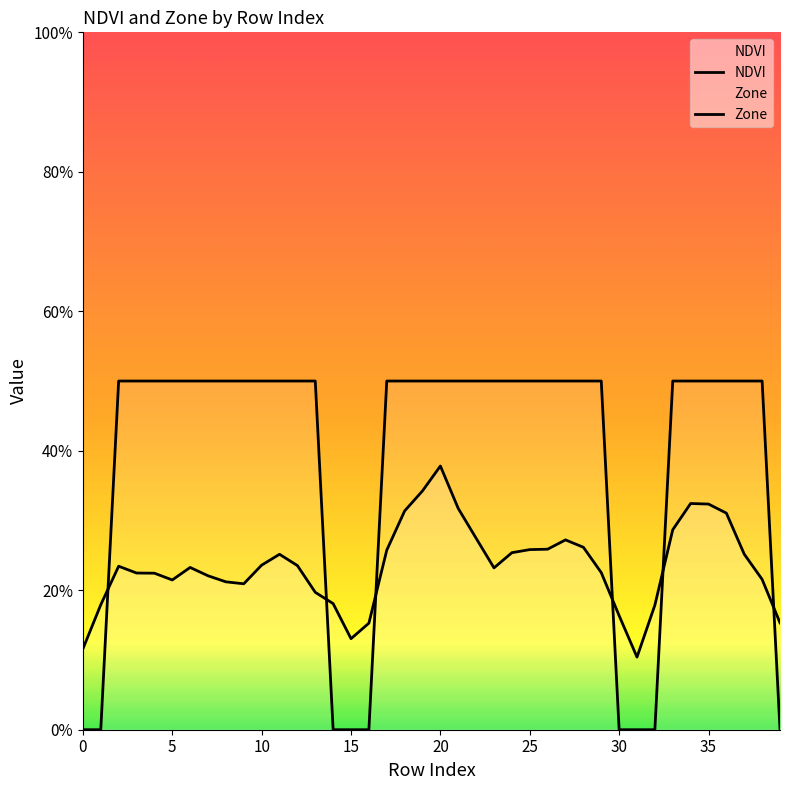

How many lines are shown in the chart?

2